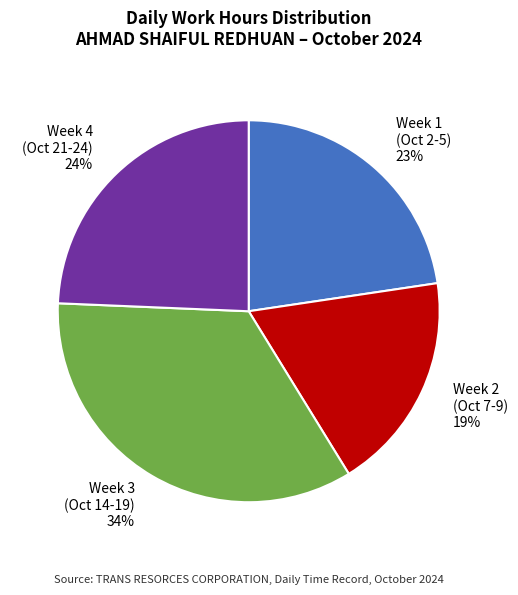

Combined, do Week 4 (Oct 21-24) 24% and Week 3 (Oct 14-19) 34% account for over 50%?

Yes